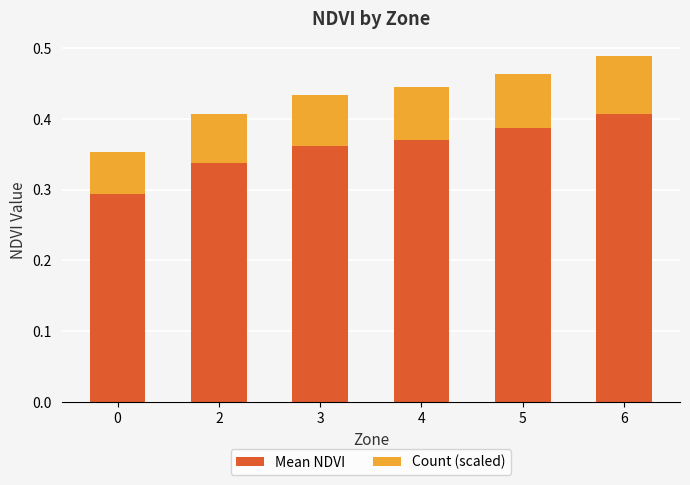

How many Mean NDVI values are between 0 and 1?

6